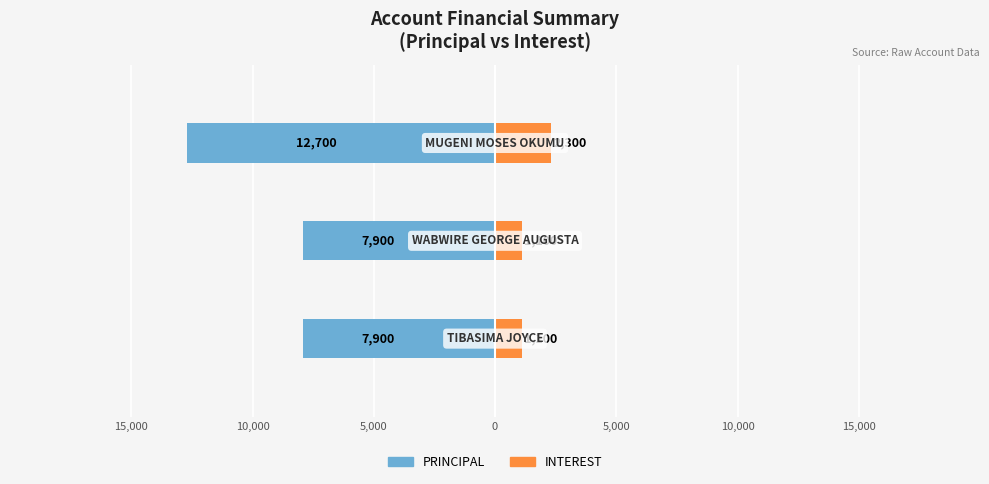

Which has a higher value, 15,000 or 5,000?

15,000